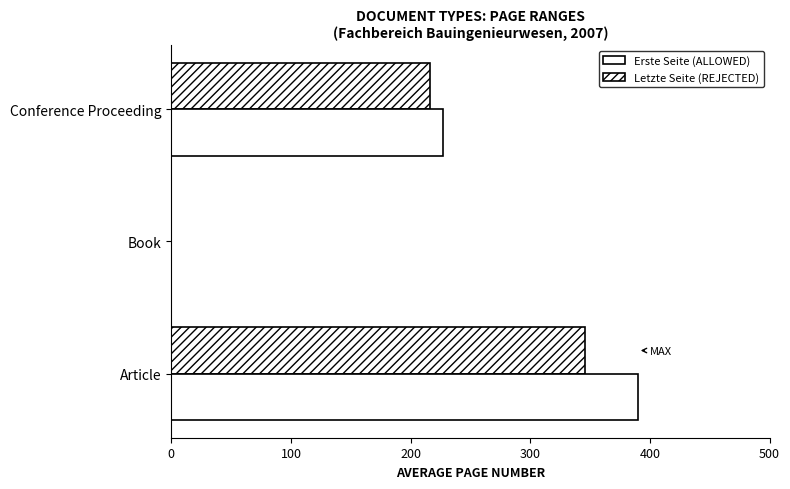

How many distinct data groups are displayed?

2